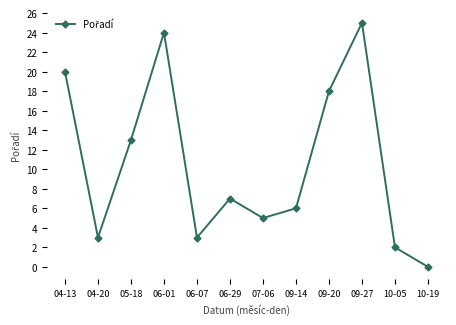

At which label does the data first exceed 7?

04-13